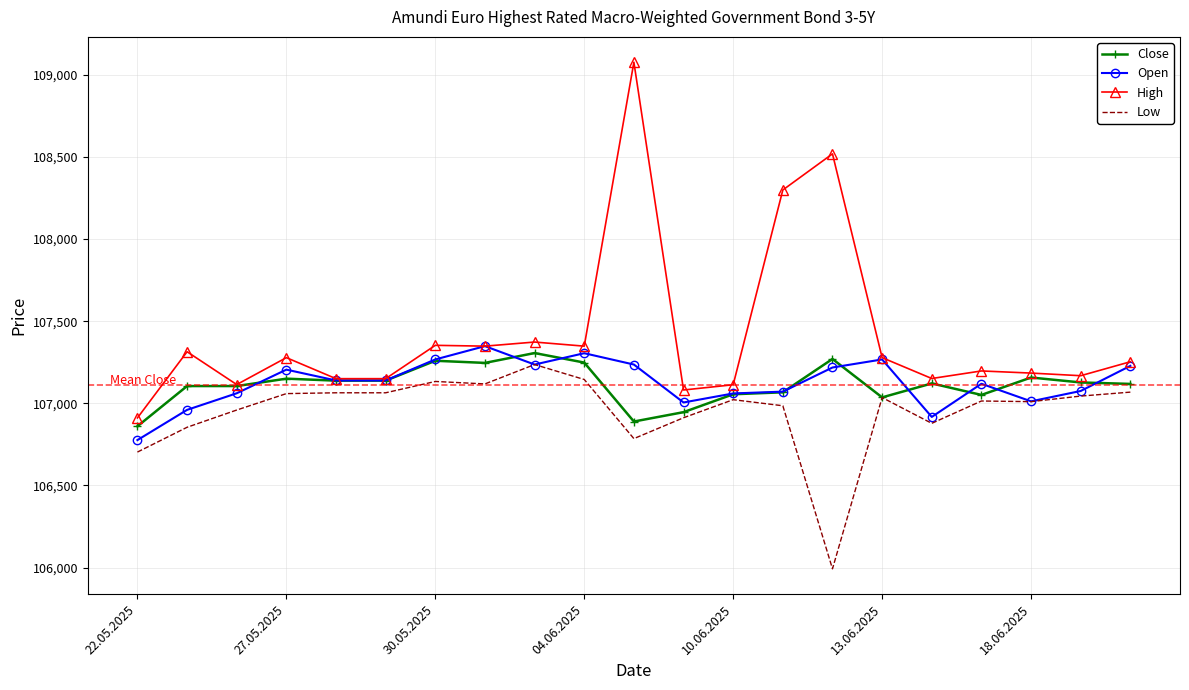

What is the difference between the maximum and minimum values in the Open series?

572